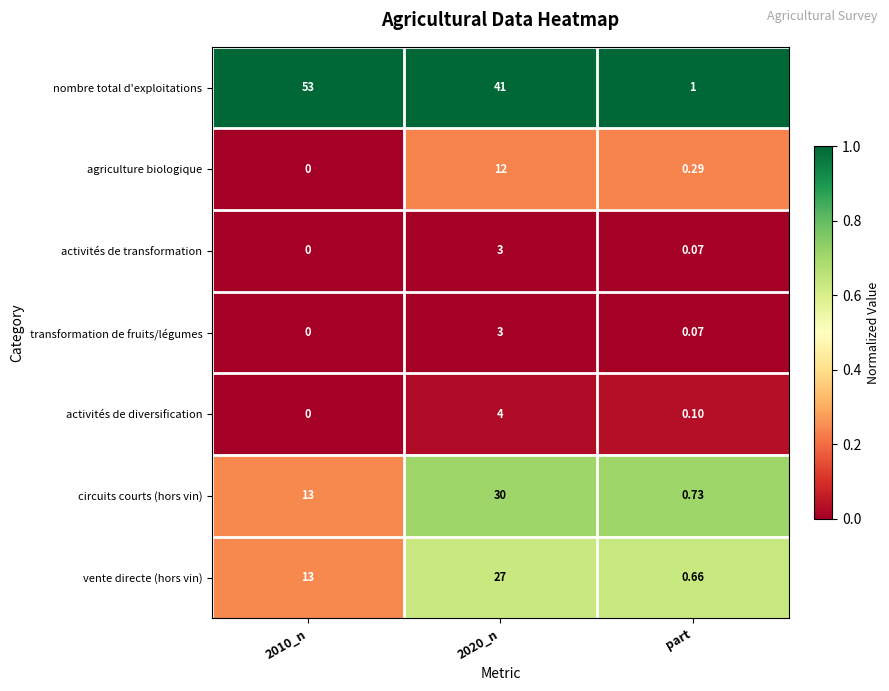

At which label is agriculture biologique closest to 6?

part